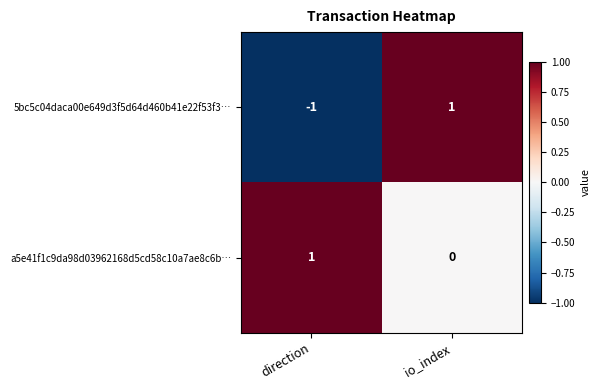

Reading left to right, list all the values displayed in this chart.

5bc5c04daca00e649d3f5d64d460b41e22f53f3…: -1	1
a5e41f1c9da98d03962168d5cd58c10a7ae8c6b…: 1	0